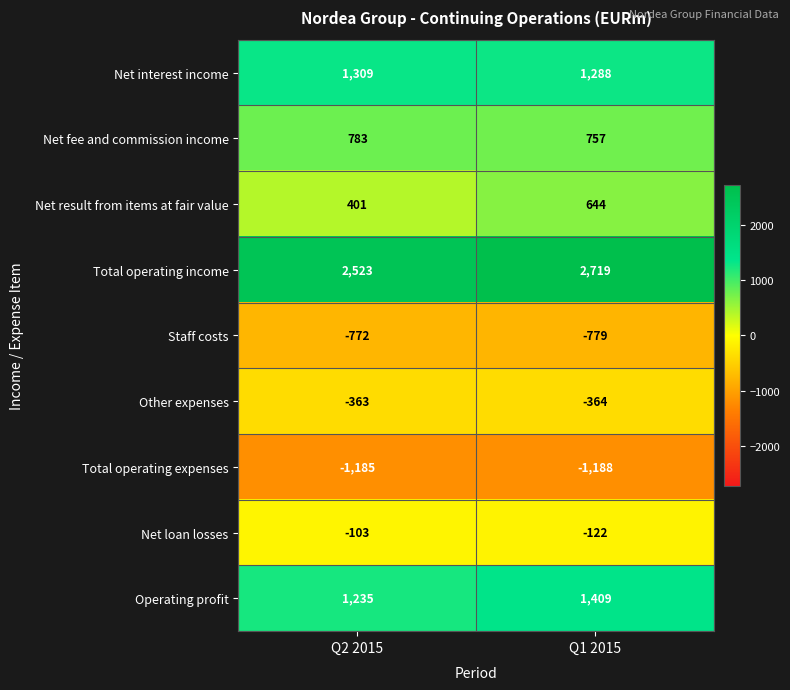

Rank the series at Q1 2015 from lowest to highest value.

Total operating expenses, Staff costs, Other expenses, Net loan losses, Net result from items at fair value, Net fee and commission income, Net interest income, Operating profit, Total operating income